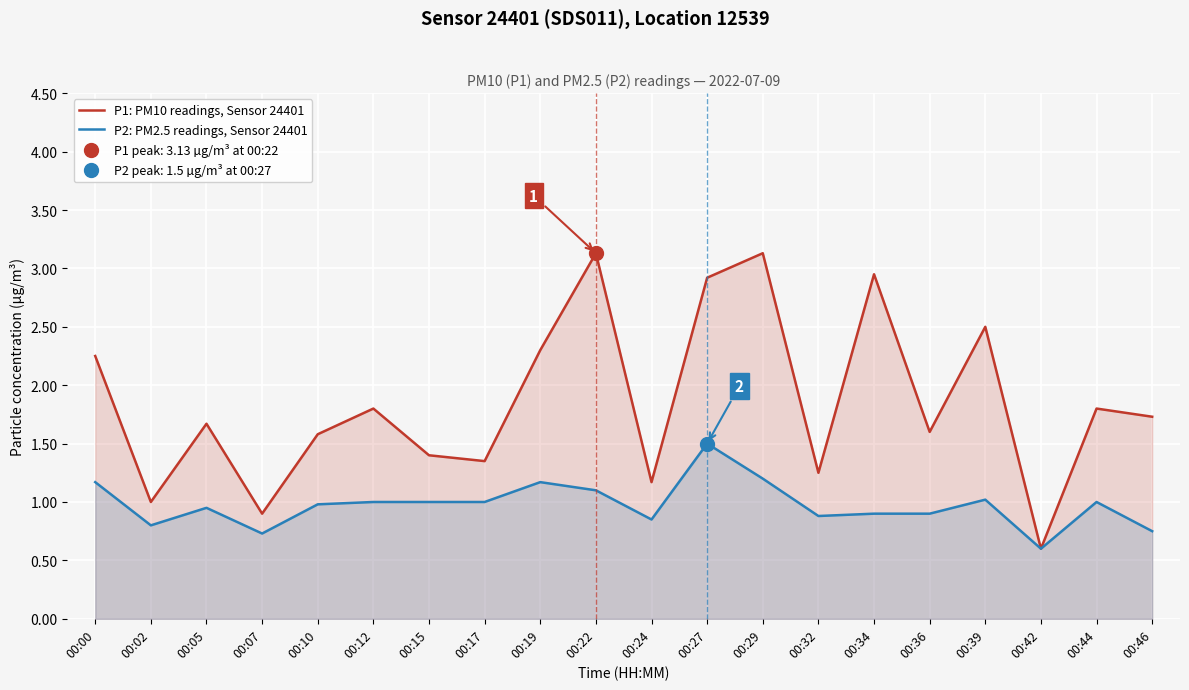

What is the value of the P1: PM10 readings, Sensor 24401 point at the 1st from the left?

2.2